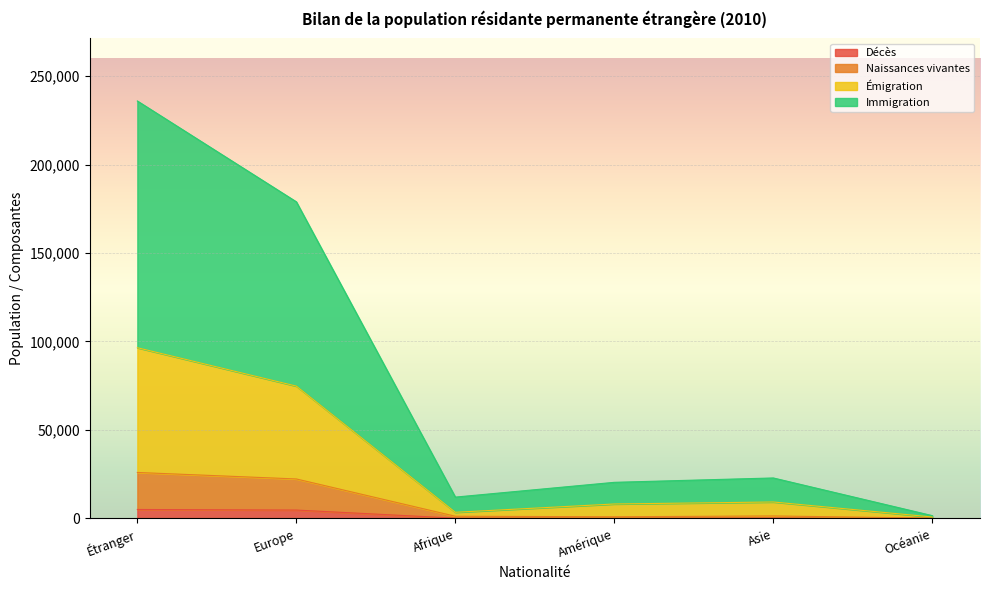

At which label does Immigration reach its peak?

Étranger